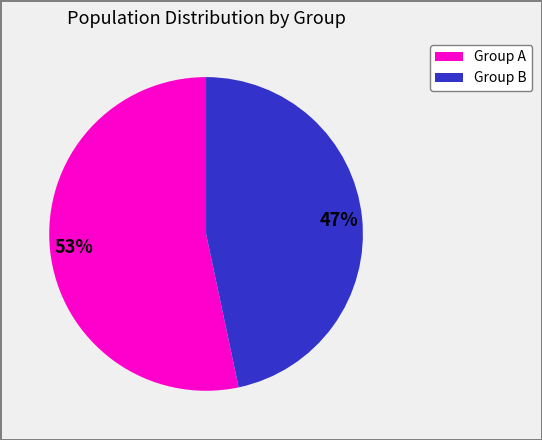

To the nearest percent, what is the average slice percentage?

50%